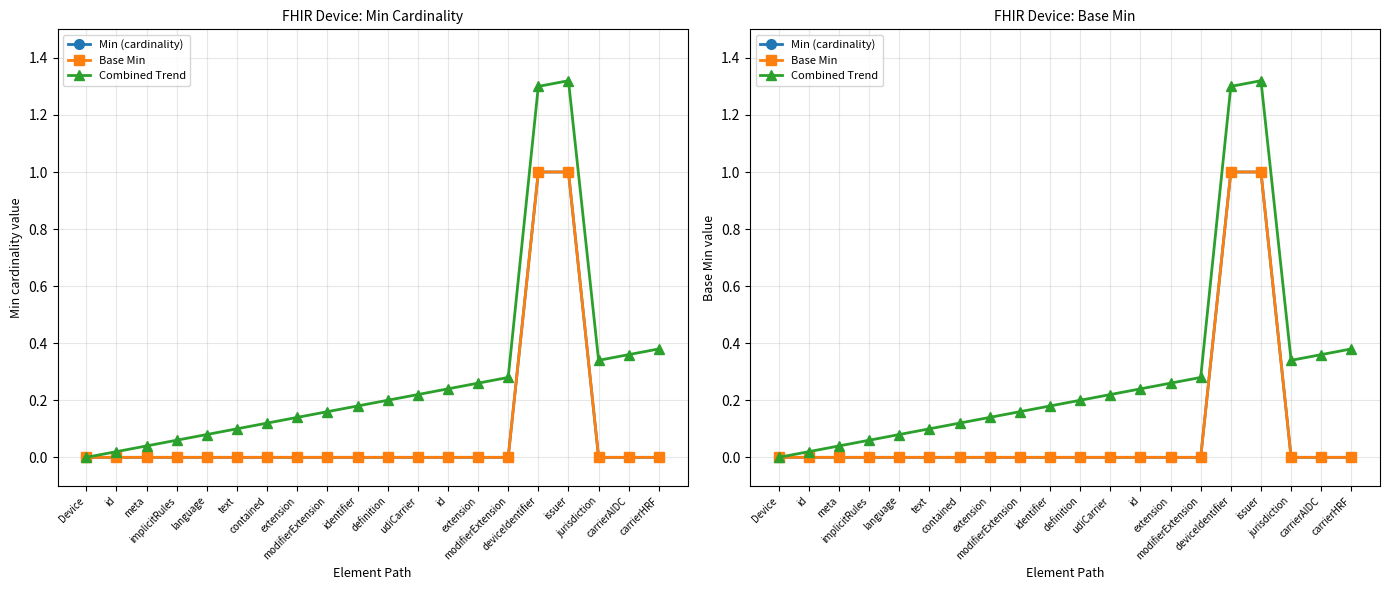

How many values in Combined Trend are above zero?

19